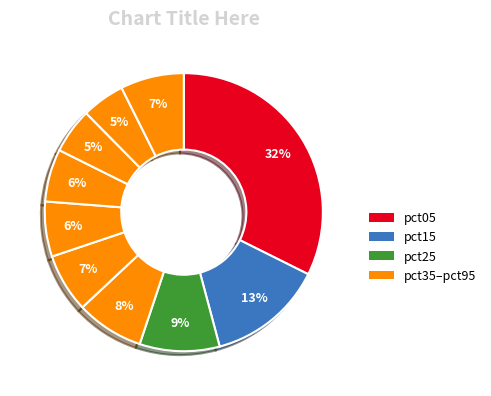

Count the number of slices in the pie.

10